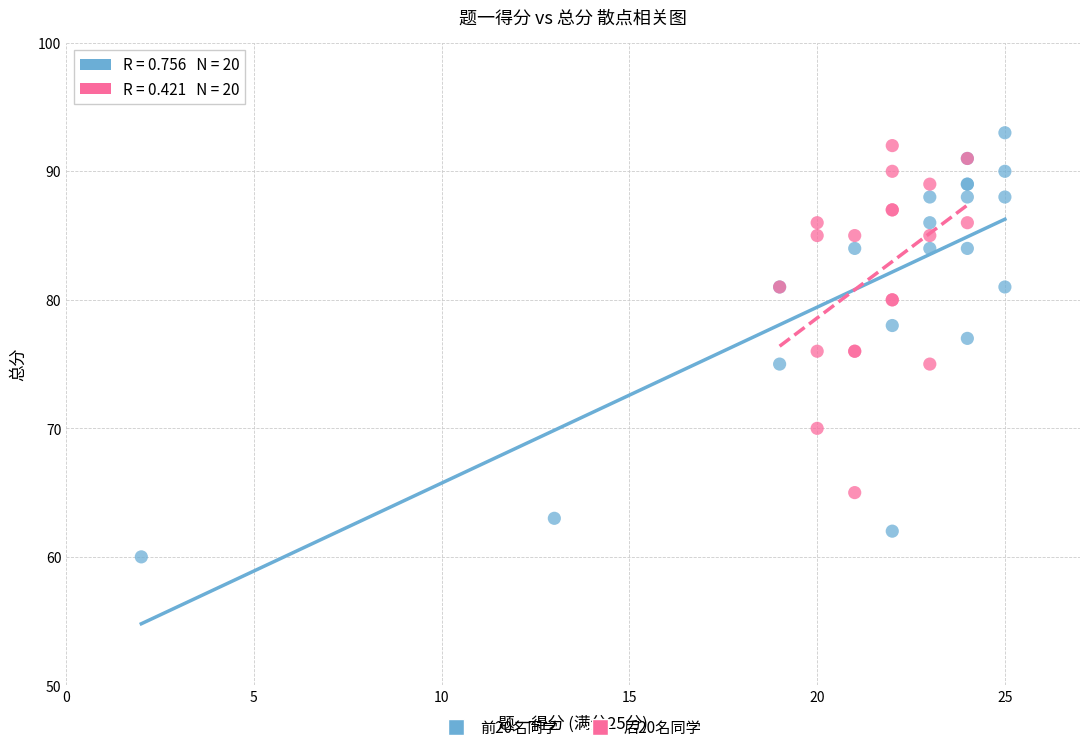

Which series reaches the minimum Y coordinate?

前20名同学